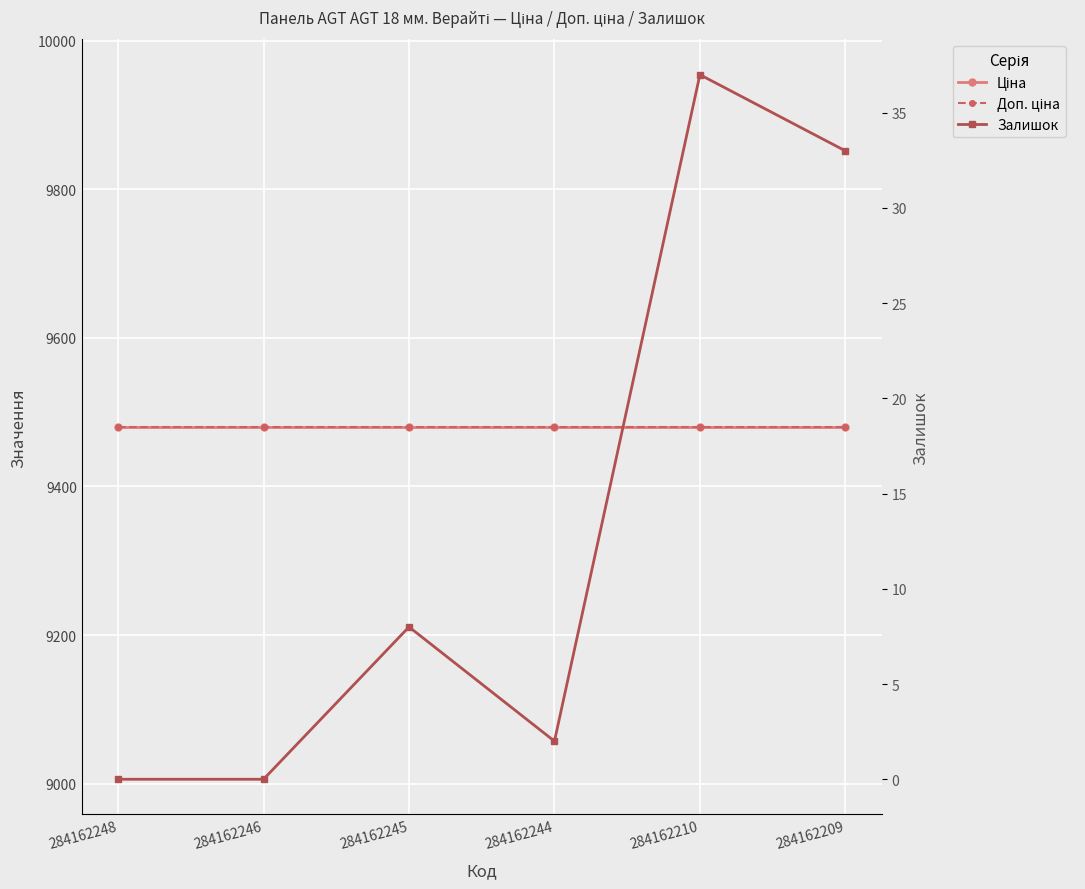

What is the average value of the Залишок series?

13.3